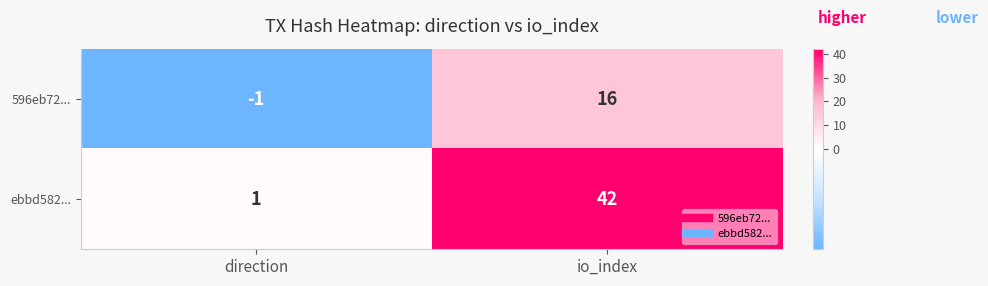

What is the difference between the highest and lowest values at direction?

2